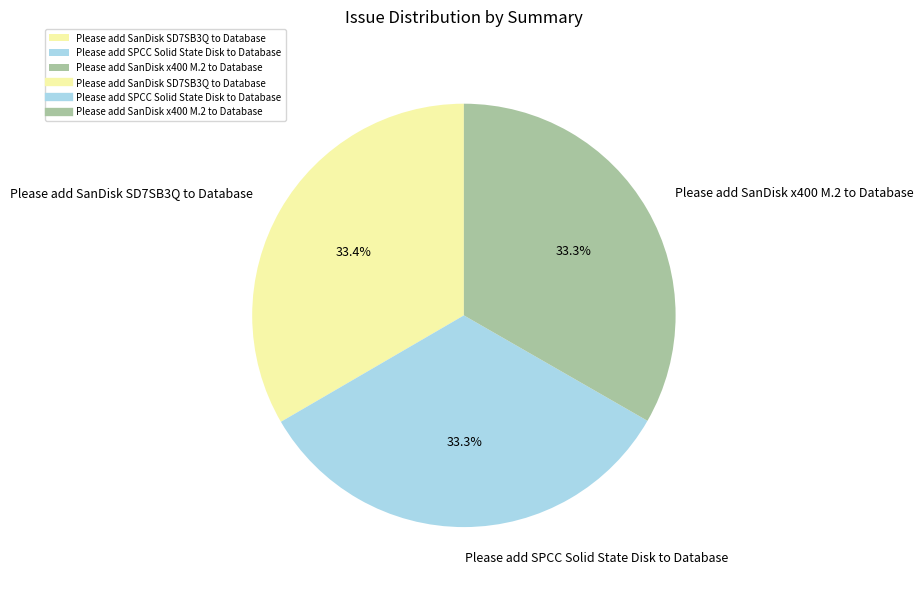

Is there any slice that represents more than half of the pie?

No